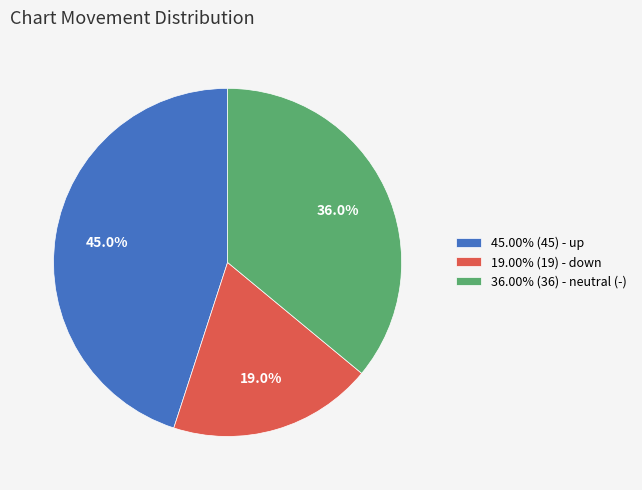

To the nearest percent, what is the difference between the largest and smallest slice percentages?

26%